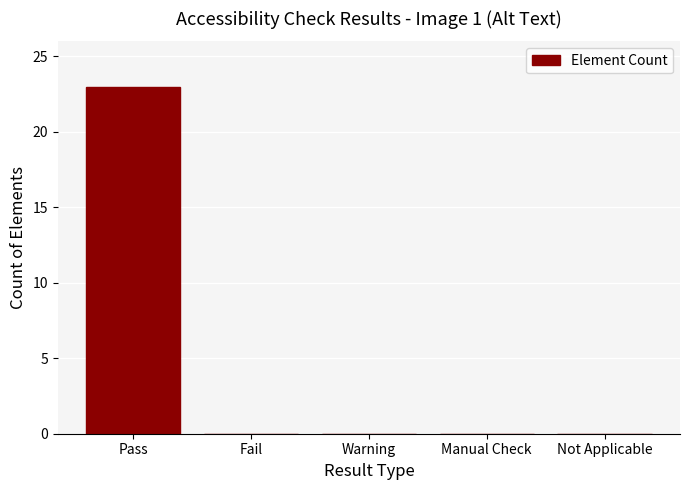

Which category has the highest value across all series?

Pass